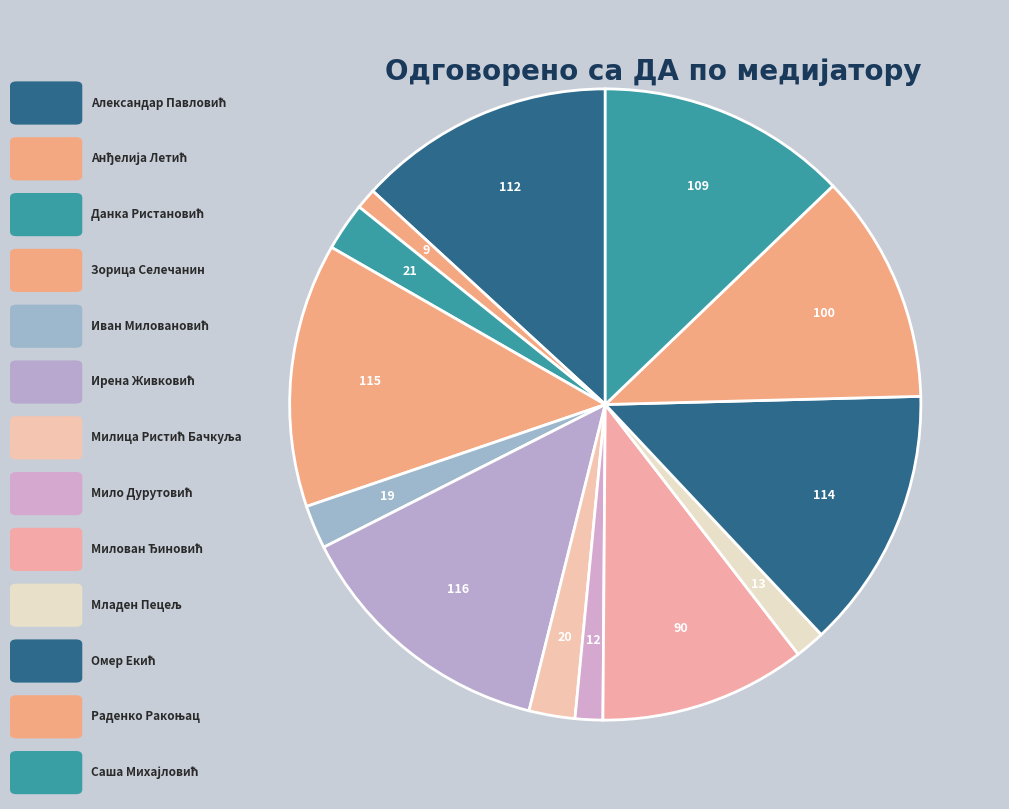

Which category has the biggest portion of the pie?

Ирена Живковић